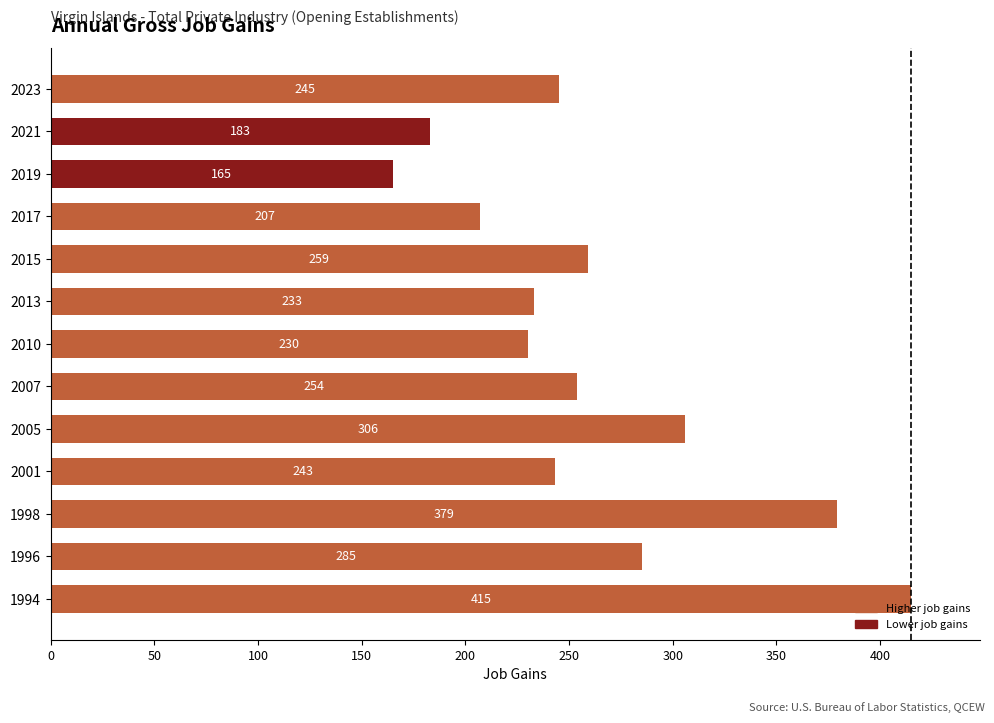

Rank the categories by value from highest to lowest.

1994, 1998, 2005, 1996, 2015, 2007, 2023, 2001, 2013, 2010, 2017, 2021, 2019